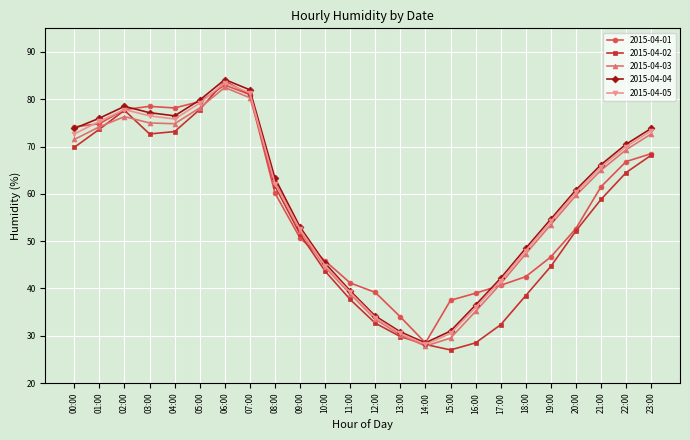

Is the value of 2015-04-04 at 16:00 greater than the value of 2015-04-03 at 10:00?

No